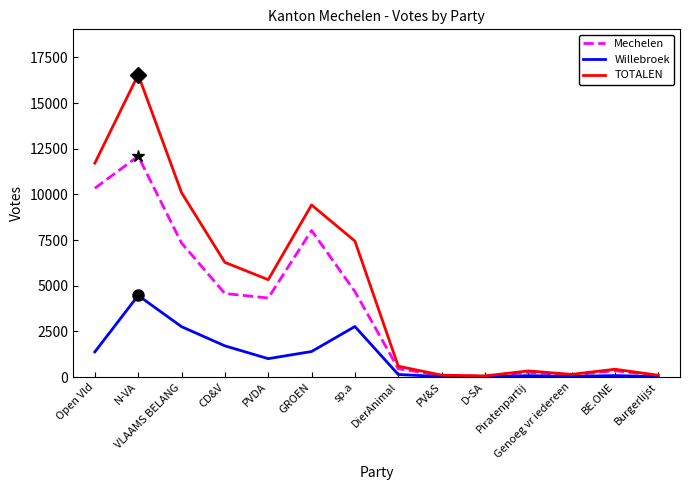

Which series has the largest total across all categories?

TOTALEN